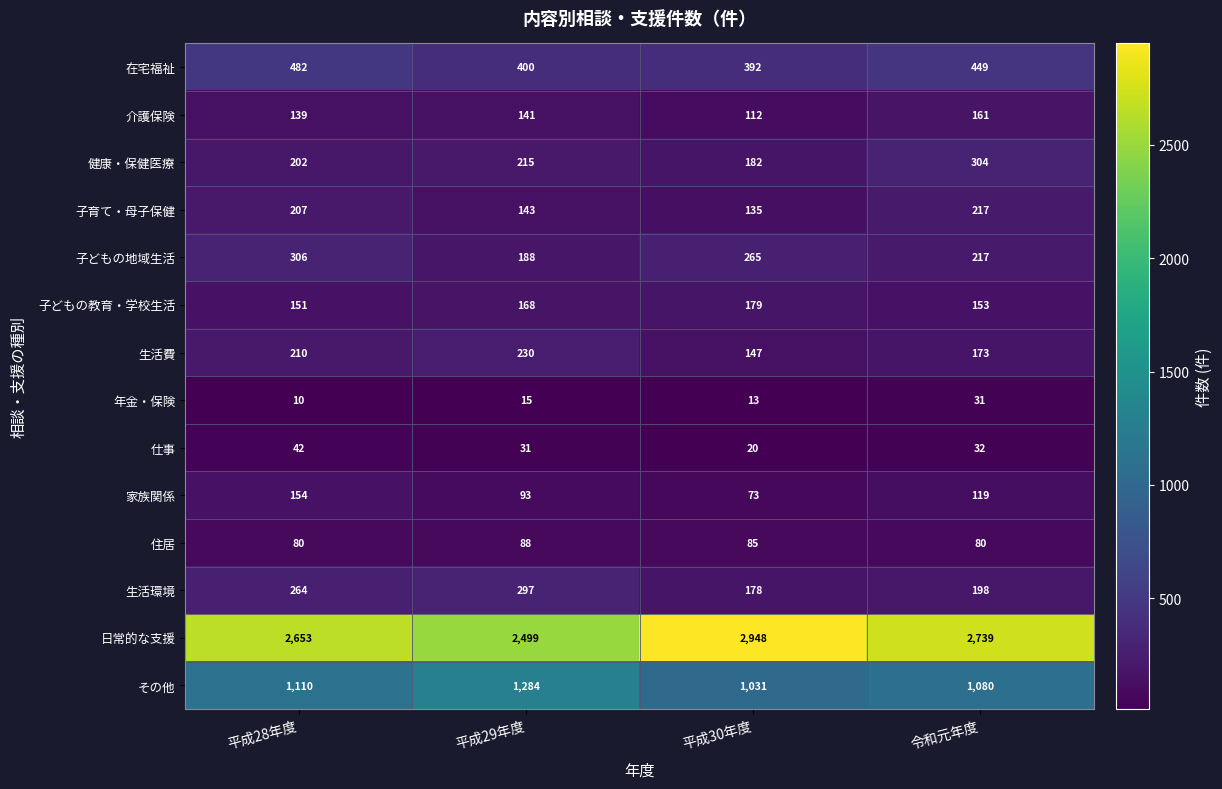

Between 平成28年度 and 令和元年度, which series saw the biggest shift?

健康・保健医療